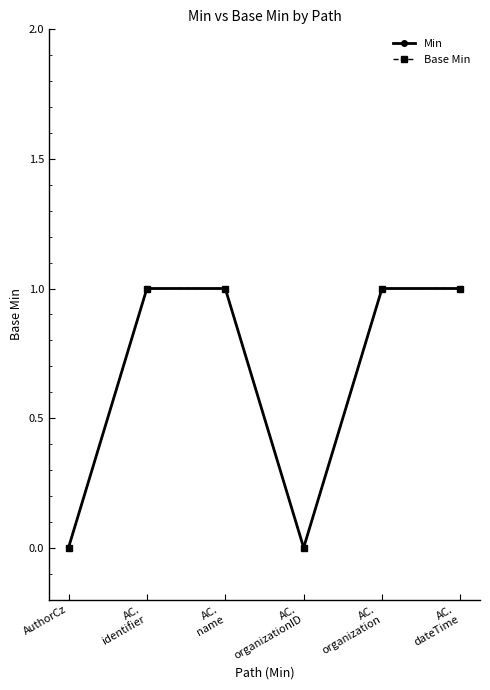

Is this an area chart (filled region under the line)?

No